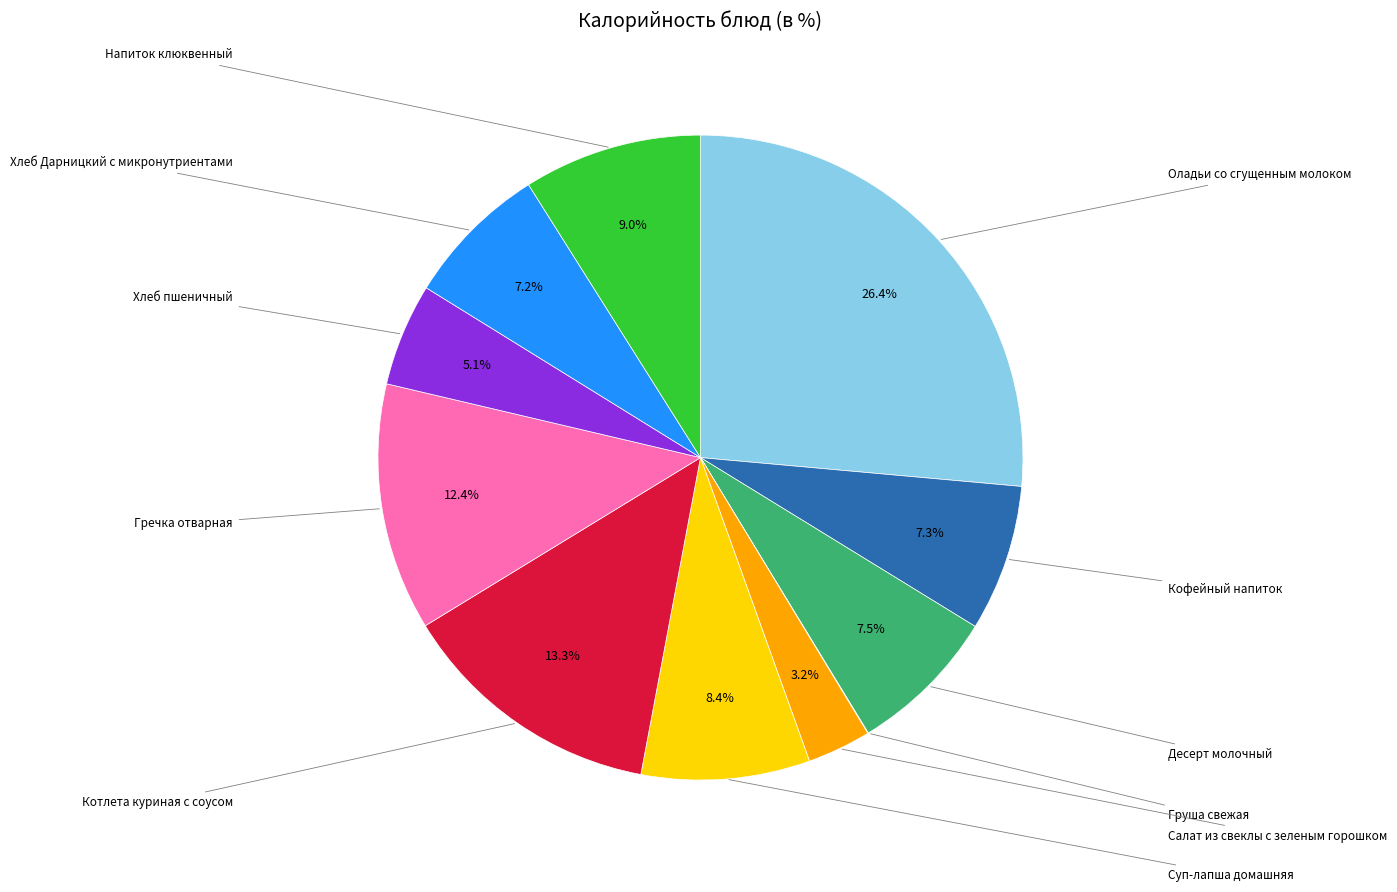

What is the smallest slice in the pie chart?

Груша свежая